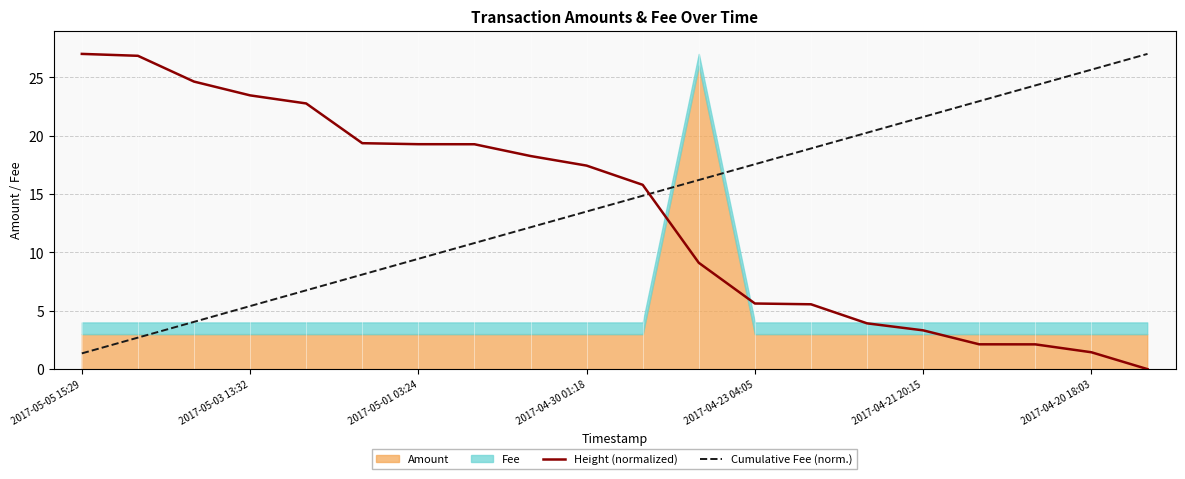

Between which two adjacent categories do Cumulative Fee (norm.) and Height (normalized) first intersect?

10 and 11